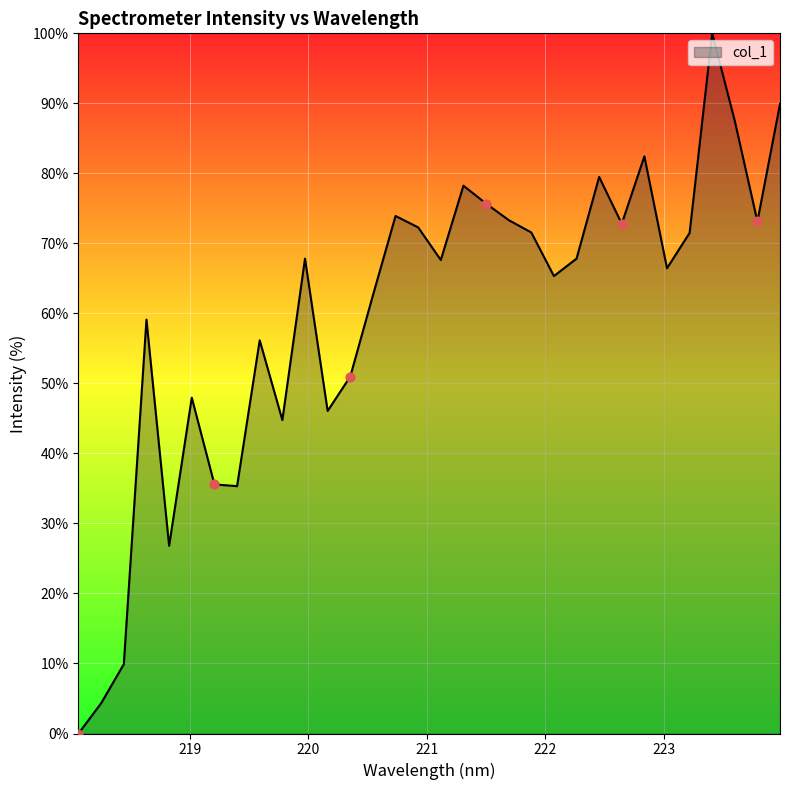

What is the greatest value displayed?

100.0